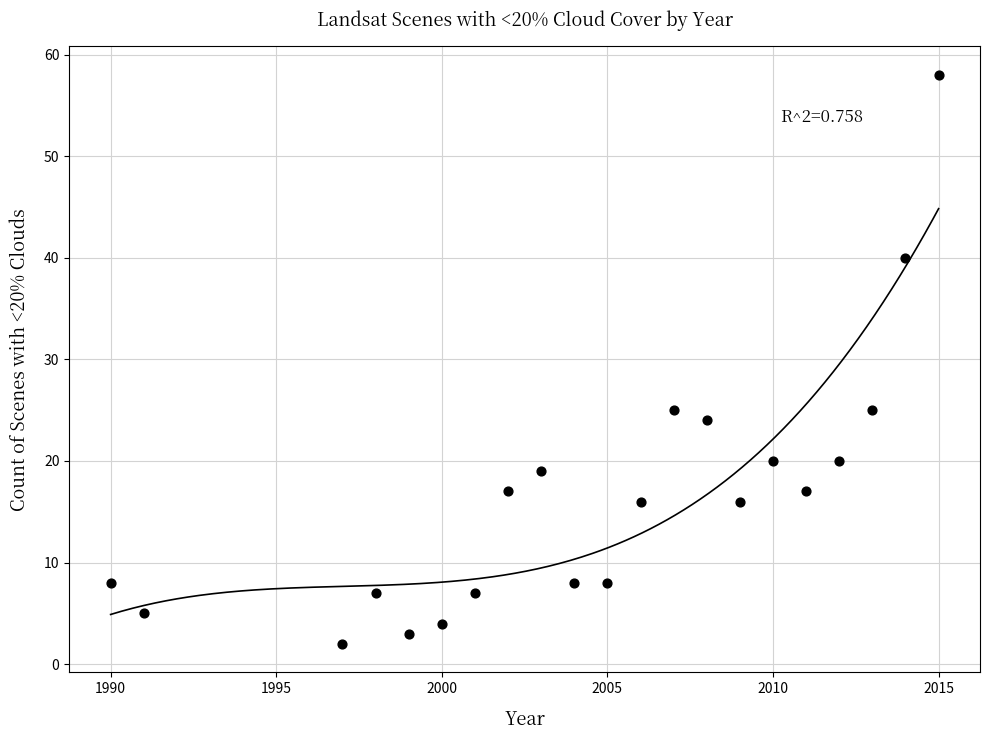

What is the range of Y values (max minus min)?

56